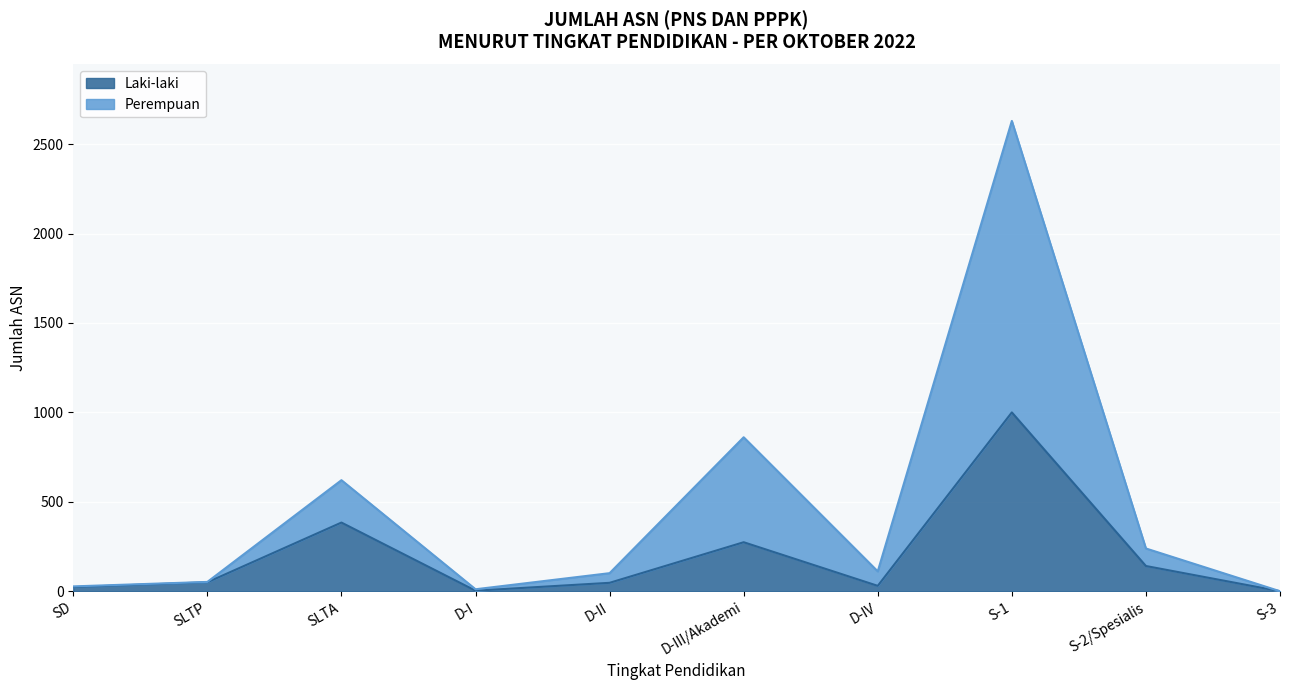

At D-IV, list the series in order from largest to smallest.

Perempuan, Laki-laki